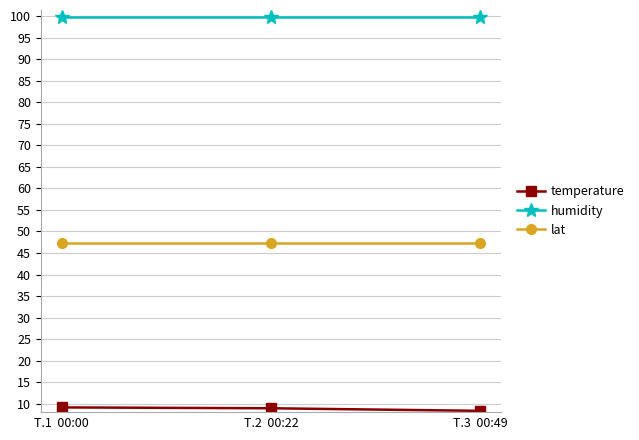

What is the maximum value for lat?

47.4